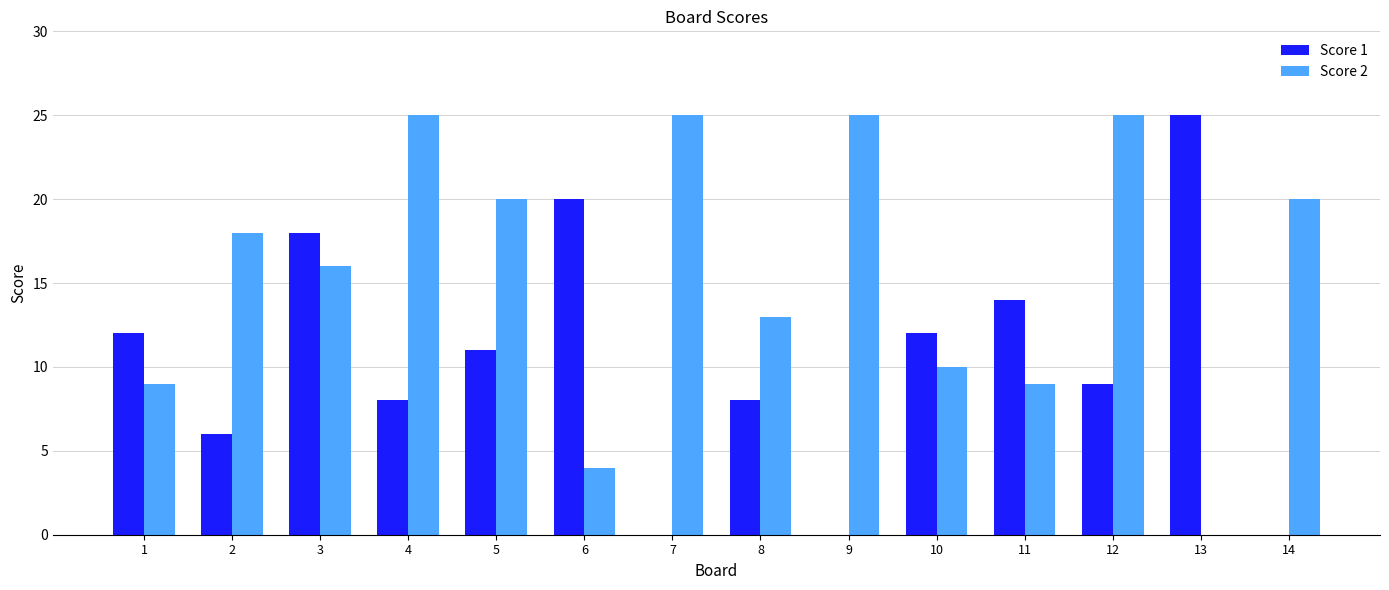

Which series changed the most between 3 and 14?

Score 1